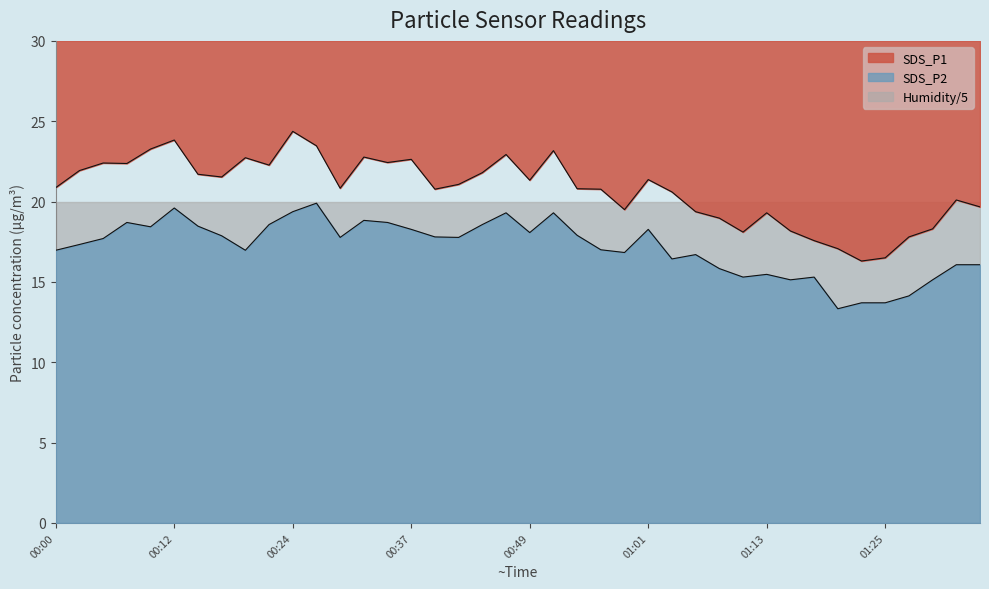

At how many categories does at least one series exceed 17?

38